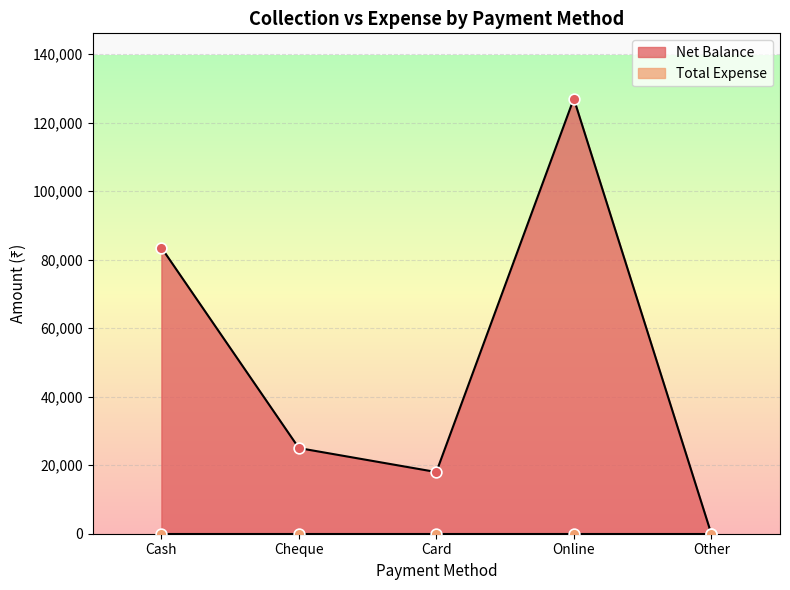

Which has a higher value, Cash or Cheque?

Cash